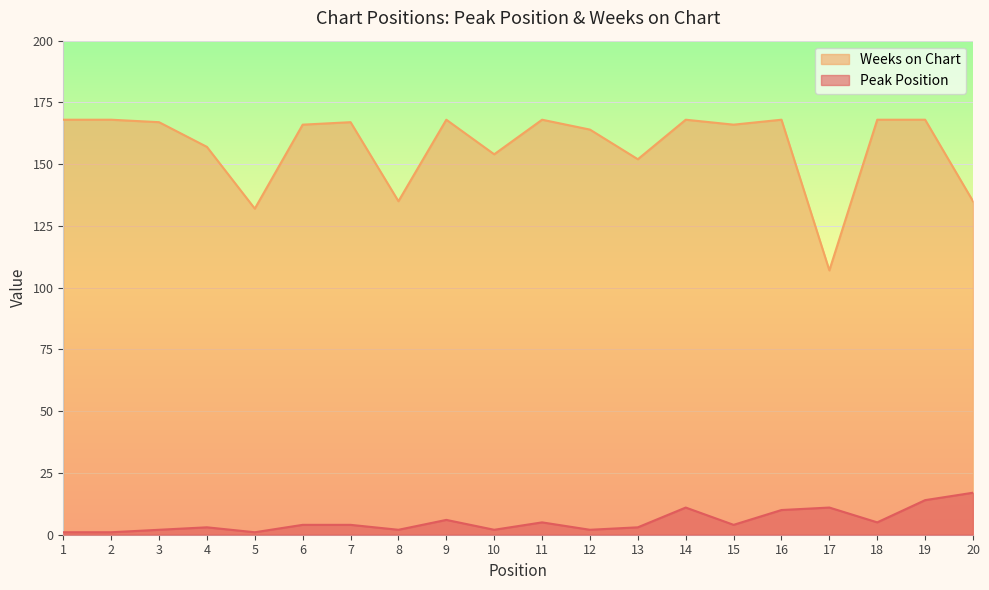

The value of Peak Position at 6 is 4. True or false?

True